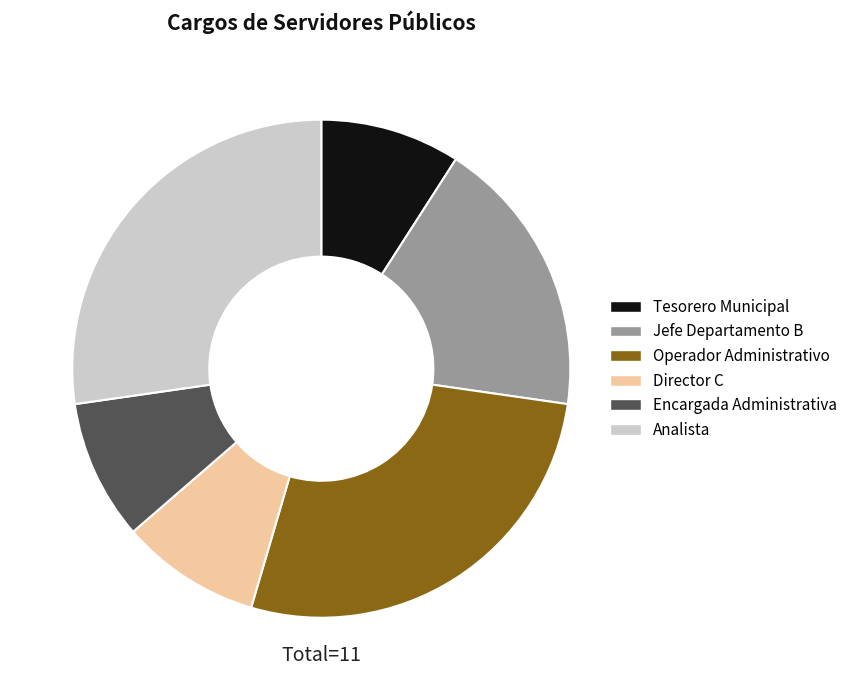

Count the number of slices in the pie.

6